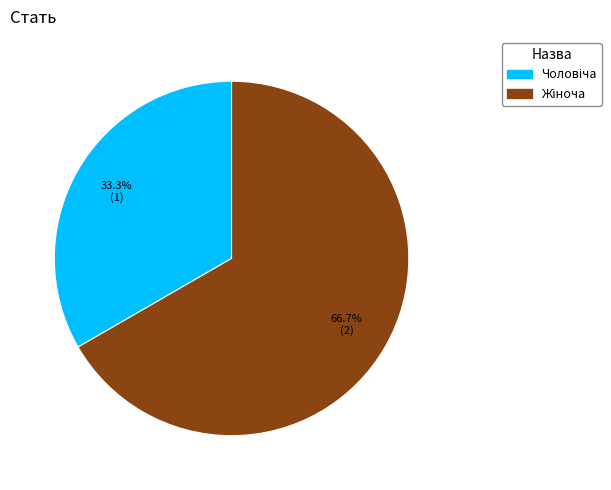

Is there a majority slice in this chart?

Yes